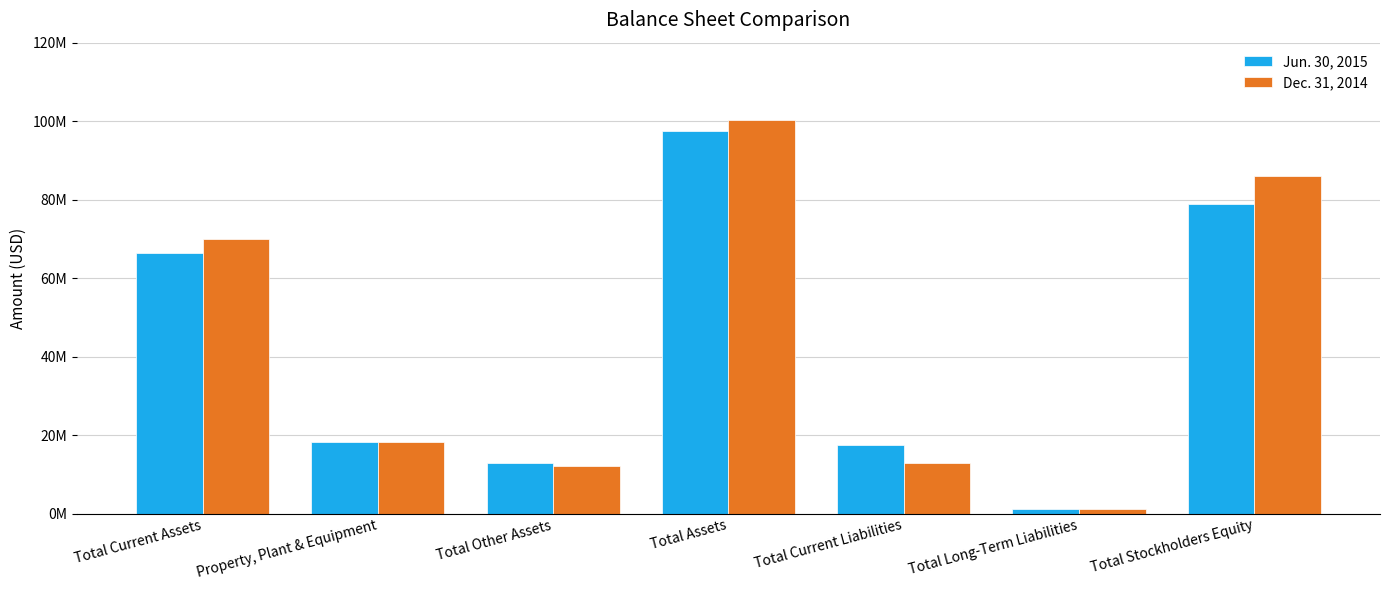

Rank the series by their average value, from highest to lowest.

Dec. 31, 2014, Jun. 30, 2015